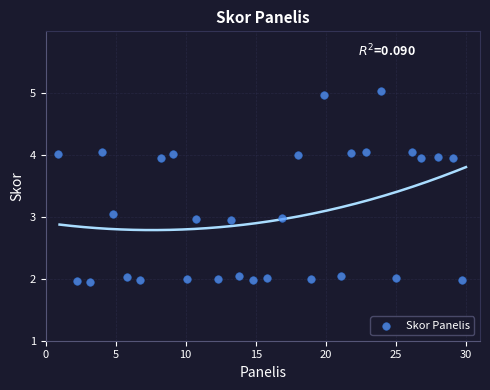

What is the range of Y values (max minus min)?

3.1